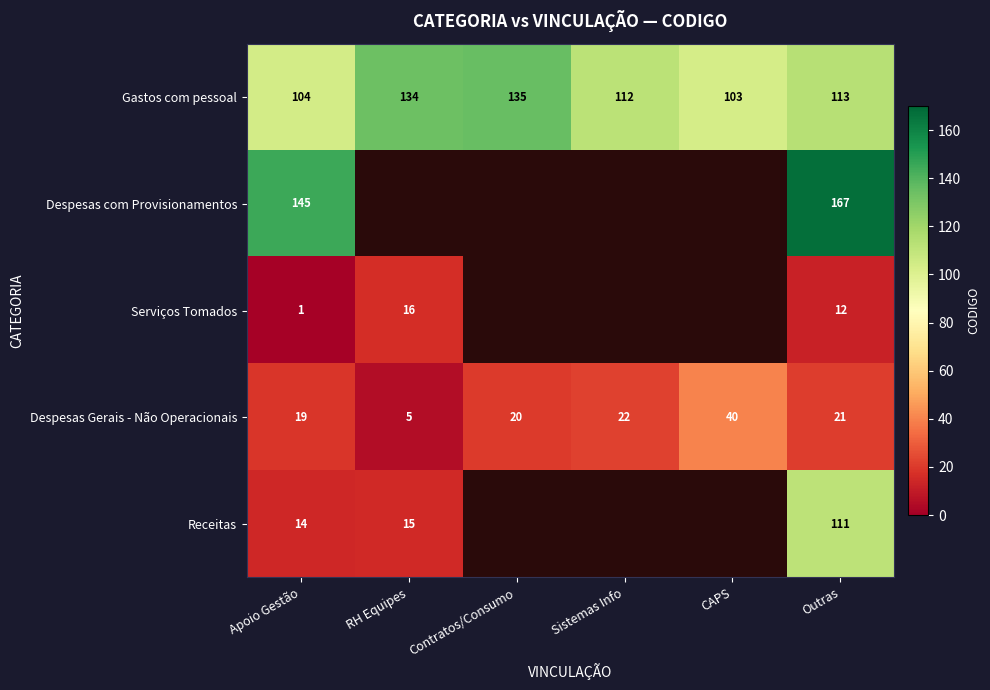

At which label does Gastos com pessoal reach its peak?

Contratos/Consumo